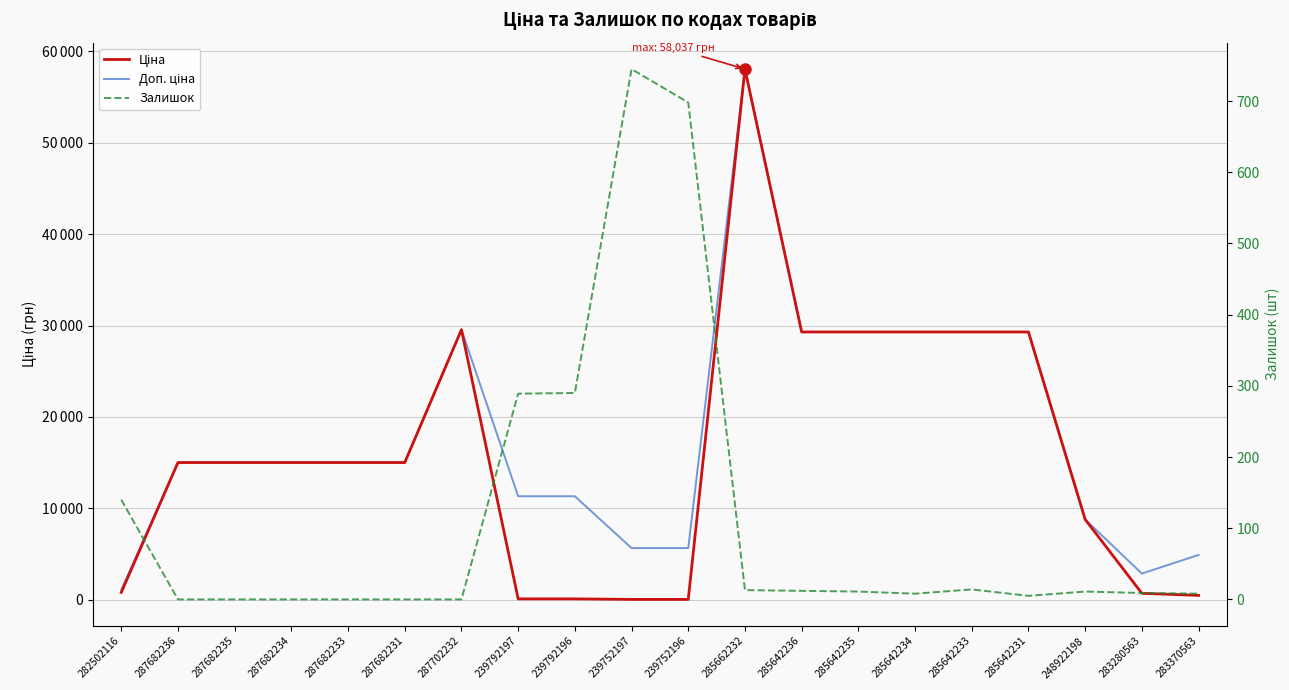

At which label is Залишок closest to 372?

239792196